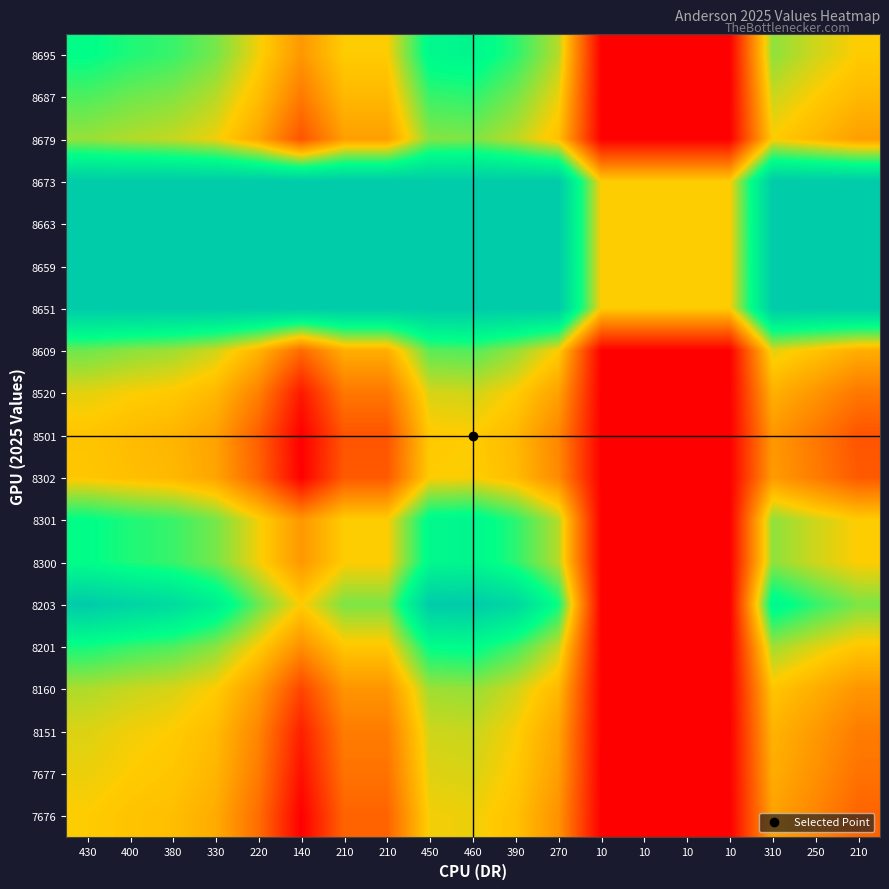

Reading right to left, extract all data points from this chart.

7676: 210=-51.2	250=-34.7	310=-20.3	10=-100.0	10=-100.0	10=-100.0	10=-100.0	270=-28.3	390=-5.3	460=3.7	450=2.4	210=-51.2	210=-51.2	140=-100.0	220=-46.3	330=-15.8	380=-6.9	400=-3.8	430=0.0
7677: 210=-44.0	250=-28.7	310=-15.3	10=-100.0	10=-100.0	10=-100.0	10=-100.0	270=-22.8	390=-1.4	460=7.8	450=6.4	210=-44.0	210=-44.0	140=-92.0	220=-39.4	330=-11.1	380=-2.9	400=0.0	430=3.8
8151: 210=-38.9	250=-24.4	310=-11.7	10=-100.0	10=-100.0	10=-100.0	10=-100.0	270=-18.8	390=1.4	460=11.1	450=9.6	210=-38.9	210=-38.9	140=-84.3	220=-34.6	330=-7.8	380=0.0	400=2.9	430=6.9
8160: 210=-26.9	250=-14.3	310=-3.4	10=-100.0	10=-100.0	10=-100.0	10=-100.0	270=-9.5	390=9.5	460=20.6	450=19.0	210=-26.9	210=-26.9	140=-66.1	220=-23.1	330=0.0	380=7.8	400=11.1	430=15.8
8201: 210=-2.5	250=6.8	310=18.5	10=-100.0	10=-100.0	10=-100.0	10=-100.0	270=11.5	390=37.0	460=53.3	450=50.9	210=-2.5	210=-2.5	140=-29.4	220=0.0	330=23.1	380=34.6	400=39.4	430=46.3
8203: 210=25.5	250=40.2	310=58.7	10=-100.0	10=-100.0	10=-100.0	10=-100.0	270=47.6	390=88.1	460=100.0	450=100.0	210=25.5	210=25.5	140=0.0	220=29.4	330=66.1	380=84.3	400=92.0	430=100.0
8300: 210=0.0	250=9.7	310=22.0	10=-100.0	10=-100.0	10=-100.0	10=-100.0	270=14.6	390=41.4	460=58.6	450=56.0	210=0.0	210=0.0	140=-25.5	220=2.5	330=26.9	380=38.9	400=44.0	430=51.2
8301: 210=0.0	250=9.7	310=22.0	10=-100.0	10=-100.0	10=-100.0	10=-100.0	270=14.6	390=41.4	460=58.6	450=56.0	210=0.0	210=0.0	140=-25.5	220=2.5	330=26.9	380=38.9	400=44.0	430=51.2
8302: 210=-56.0	250=-38.8	310=-23.6	10=-100.0	10=-100.0	10=-100.0	10=-100.0	270=-32.1	390=-8.0	460=1.2	450=0.0	210=-56.0	210=-56.0	140=-100.0	220=-50.9	330=-19.0	380=-9.6	400=-6.4	430=-2.4
8501: 210=-58.6	250=-40.9	310=-25.4	10=-100.0	10=-100.0	10=-100.0	10=-100.0	270=-34.1	390=-9.4	460=0.0	450=-1.2	210=-58.6	210=-58.6	140=-100.0	220=-53.3	330=-20.6	380=-11.1	400=-7.8	430=-3.7
8520: 210=-41.4	250=-26.6	310=-13.5	10=-100.0	10=-100.0	10=-100.0	10=-100.0	270=-20.8	390=0.0	460=9.4	450=8.0	210=-41.4	210=-41.4	140=-88.1	220=-37.0	330=-9.5	380=-1.4	400=1.4	430=5.3
8609: 210=-14.6	250=-4.1	310=5.7	10=-100.0	10=-100.0	10=-100.0	10=-100.0	270=0.0	390=20.8	460=34.1	450=32.1	210=-14.6	210=-14.6	140=-47.6	220=-11.5	330=9.5	380=18.8	400=22.8	430=28.3
8651: 210=100.0	250=100.0	310=100.0	10=0.0	10=0.0	10=0.0	10=0.0	270=100.0	390=100.0	460=100.0	450=100.0	210=100.0	210=100.0	140=100.0	220=100.0	330=100.0	380=100.0	400=100.0	430=100.0
8659: 210=100.0	250=100.0	310=100.0	10=0.0	10=0.0	10=0.0	10=0.0	270=100.0	390=100.0	460=100.0	450=100.0	210=100.0	210=100.0	140=100.0	220=100.0	330=100.0	380=100.0	400=100.0	430=100.0
8663: 210=100.0	250=100.0	310=100.0	10=0.0	10=0.0	10=0.0	10=0.0	270=100.0	390=100.0	460=100.0	450=100.0	210=100.0	210=100.0	140=100.0	220=100.0	330=100.0	380=100.0	400=100.0	430=100.0
8673: 210=100.0	250=100.0	310=100.0	10=0.0	10=0.0	10=0.0	10=0.0	270=100.0	390=100.0	460=100.0	450=100.0	210=100.0	210=100.0	140=100.0	220=100.0	330=100.0	380=100.0	400=100.0	430=100.0
8679: 210=-22.0	250=-10.3	310=0.0	10=-100.0	10=-100.0	10=-100.0	10=-100.0	270=-5.7	390=13.5	460=25.4	450=23.6	210=-22.0	210=-22.0	140=-58.7	220=-18.5	330=3.4	380=11.7	400=15.3	430=20.3
8687: 210=-9.7	250=0.0	310=10.3	10=-100.0	10=-100.0	10=-100.0	10=-100.0	270=4.1	390=26.6	460=40.9	450=38.8	210=-9.7	210=-9.7	140=-40.2	220=-6.8	330=14.3	380=24.4	400=28.7	430=34.7
8695: 210=0.0	250=9.7	310=22.0	10=-100.0	10=-100.0	10=-100.0	10=-100.0	270=14.6	390=41.4	460=58.6	450=56.0	210=0.0	210=0.0	140=-25.5	220=2.5	330=26.9	380=38.9	400=44.0	430=51.2